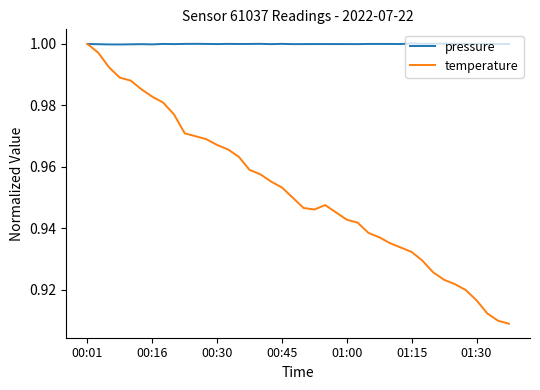

Rank the series by their average value, from highest to lowest.

pressure, temperature